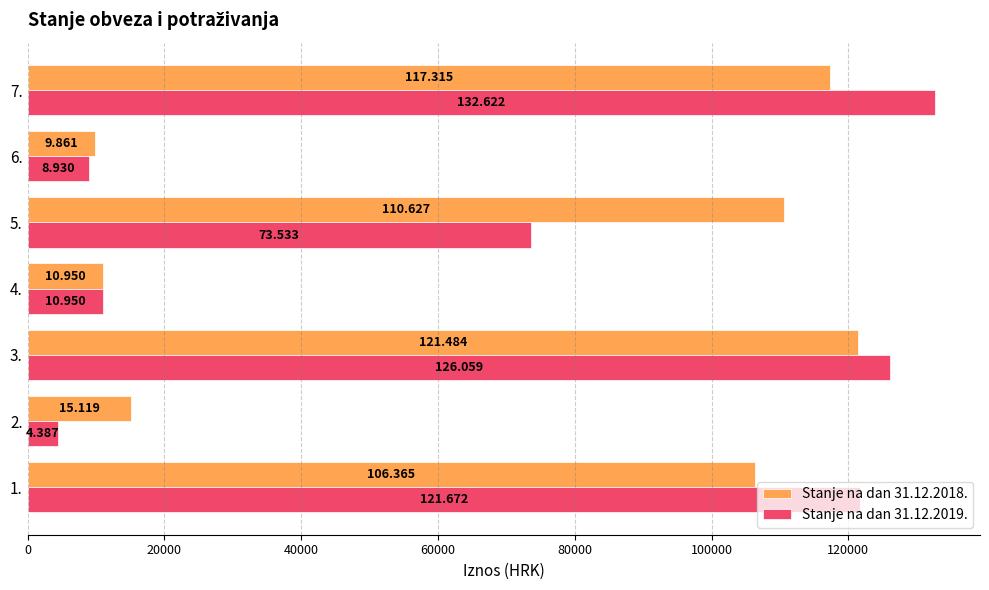

What are all the series names shown in the legend?

Stanje na dan 31.12.2018., Stanje na dan 31.12.2019.